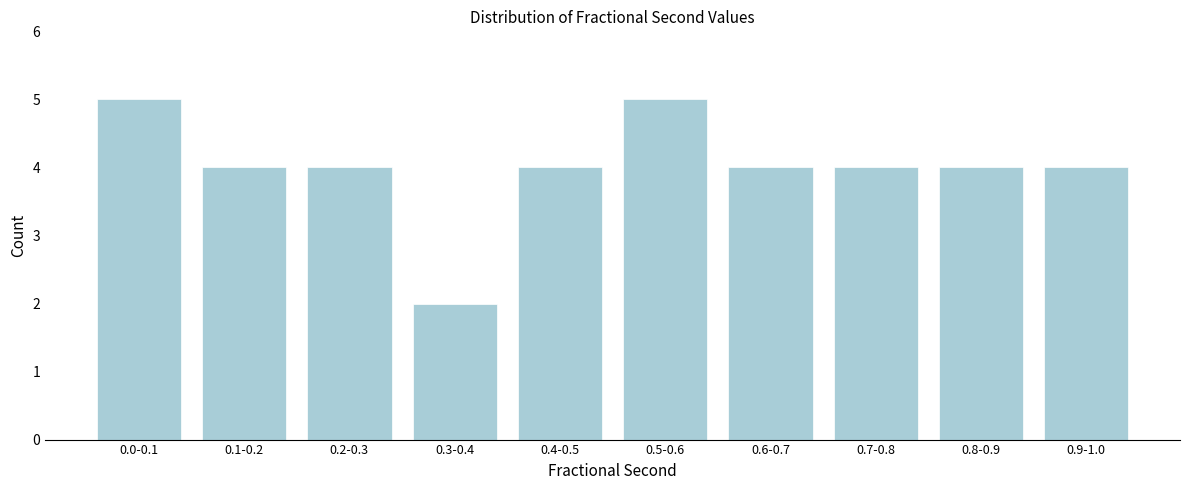

Reading left to right, list all the values displayed in this chart.

5	4	4	2	4	5	4	4	4	4